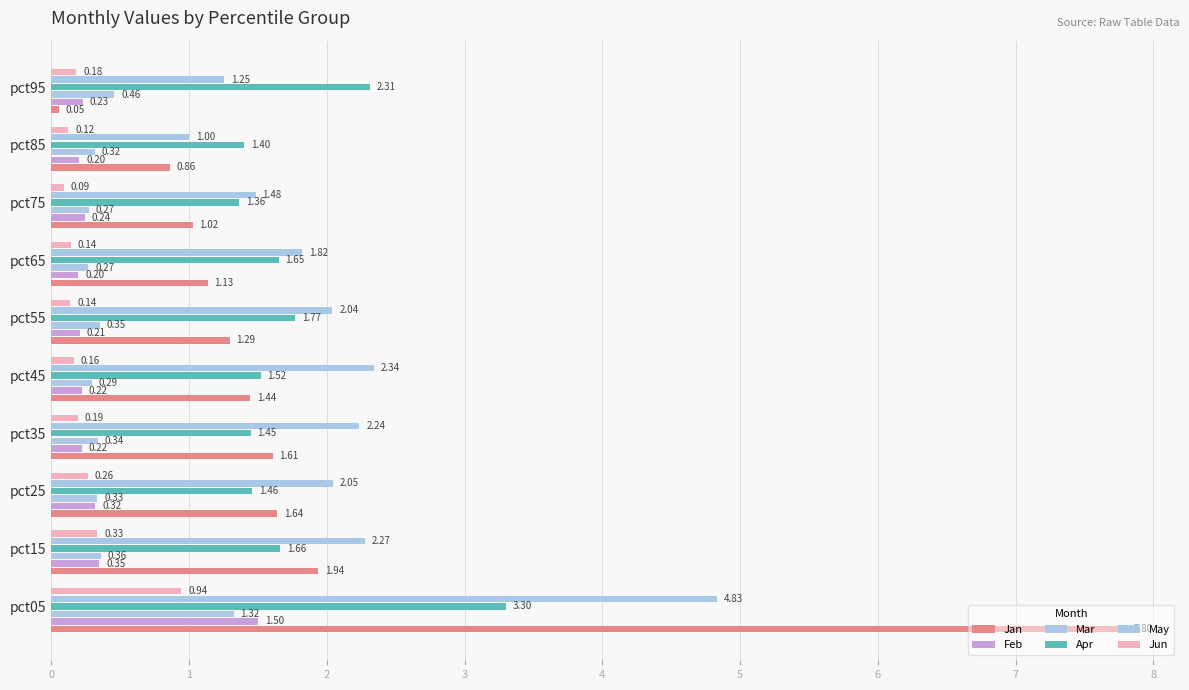

How many data points in Jan are above 1?

8